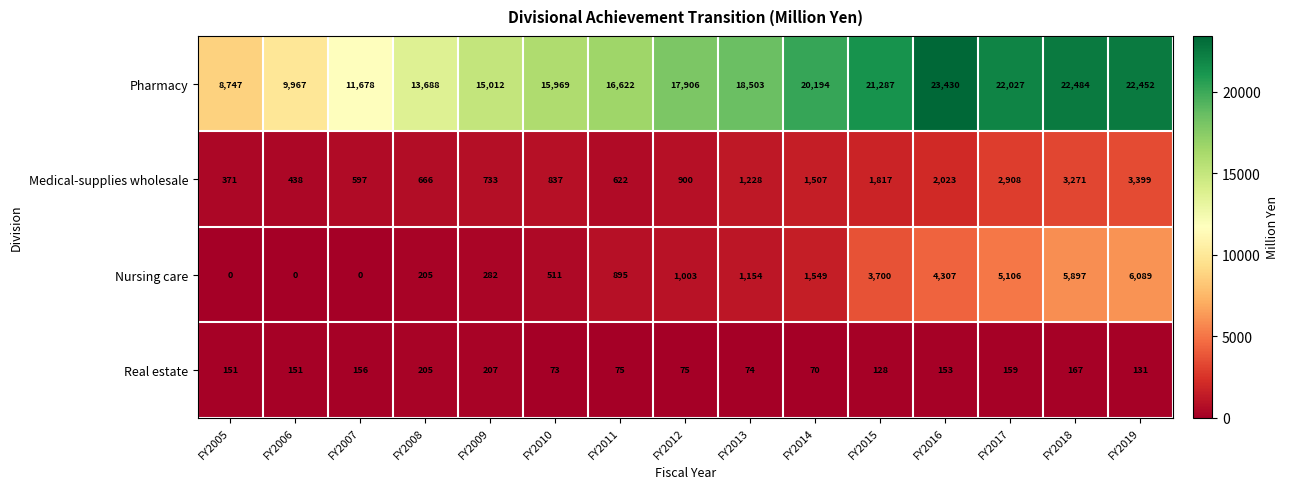

What is the approximate value of Medical-supplies wholesale at FY2006, to the nearest 10?

440